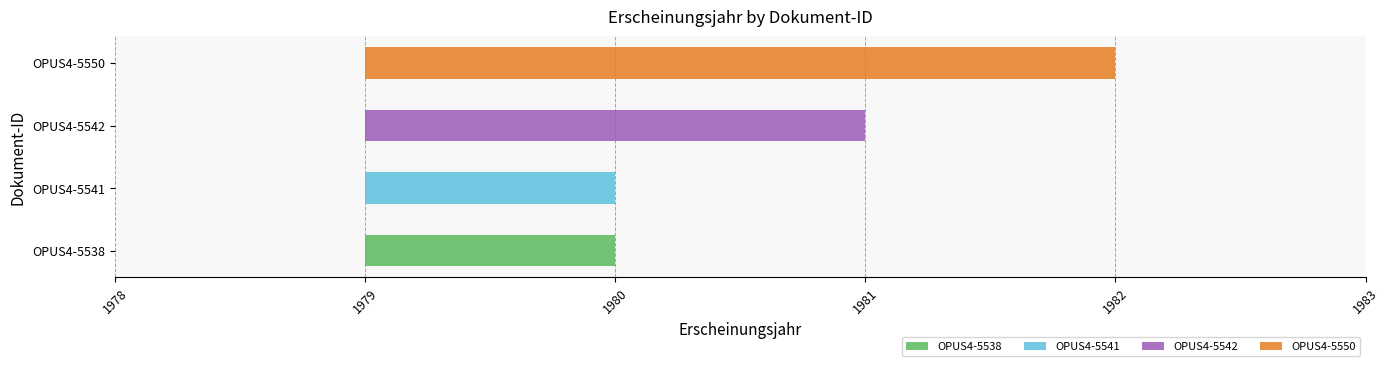

What is the average value?

1981